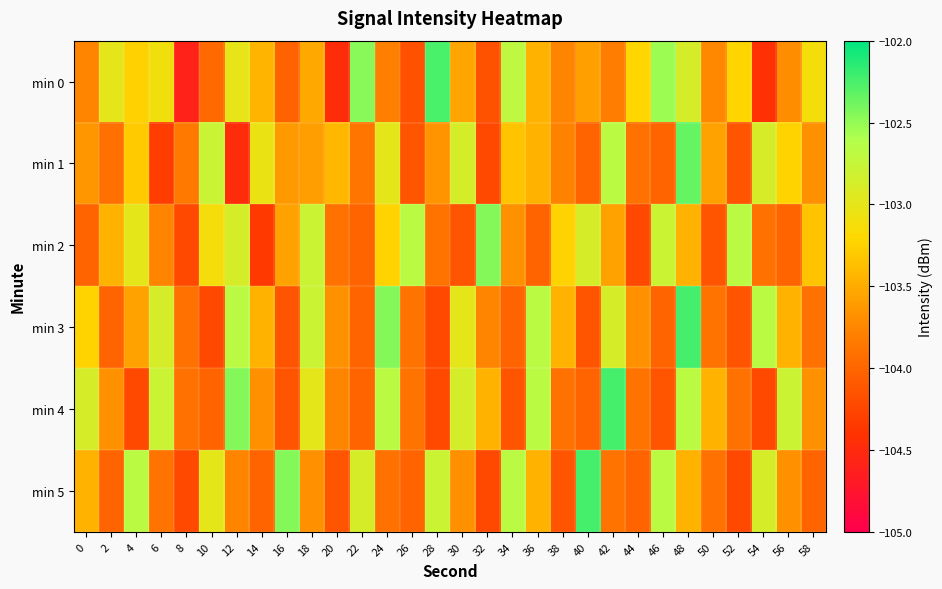

Which series changed the most between 6 and 16?

min 5